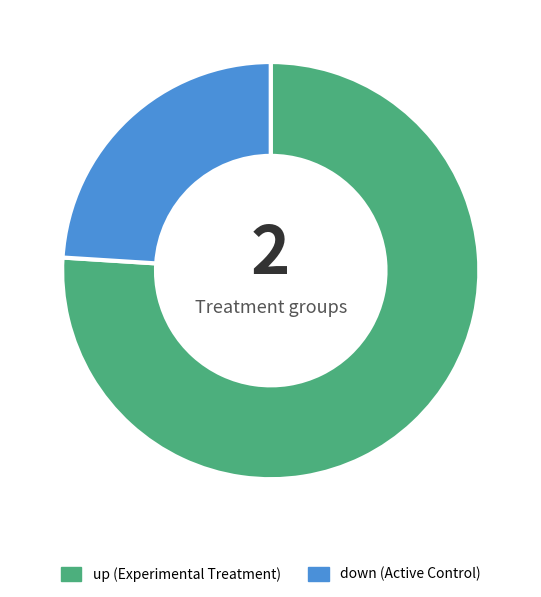

Rank the categories by value from lowest to highest.

down, up